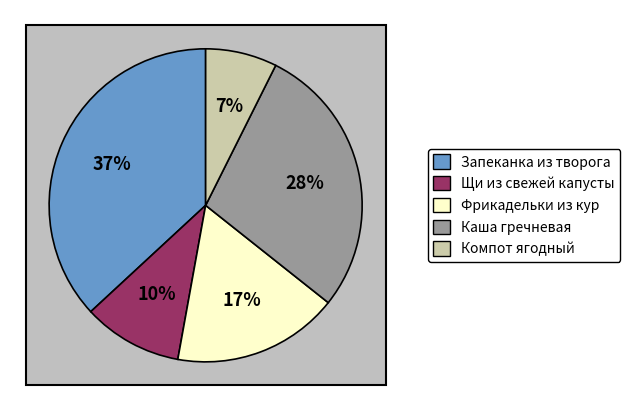

What percentage is the Щи из свежей капусты slice, to the nearest percent?

10%